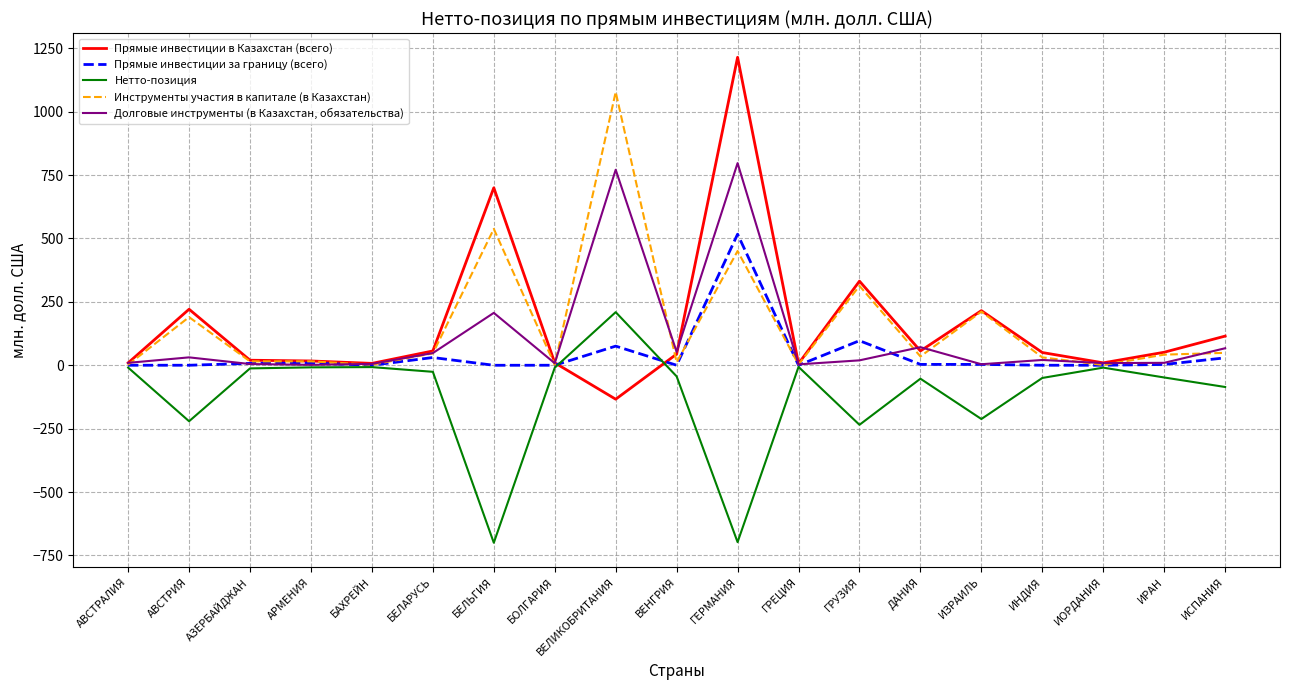

Is the value of Инструменты участия в капитале (в Казахстан) at БОЛГАРИЯ greater than the value of Прямые инвестиции в Казахстан (всего) at ИСПАНИЯ?

No